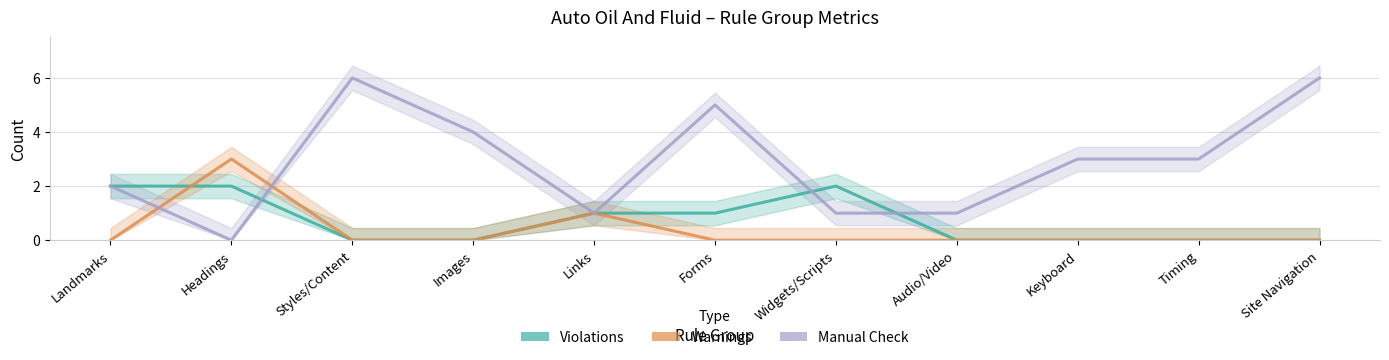

After their last crossing, which series has the higher values: Warnings or Violations?

Warnings